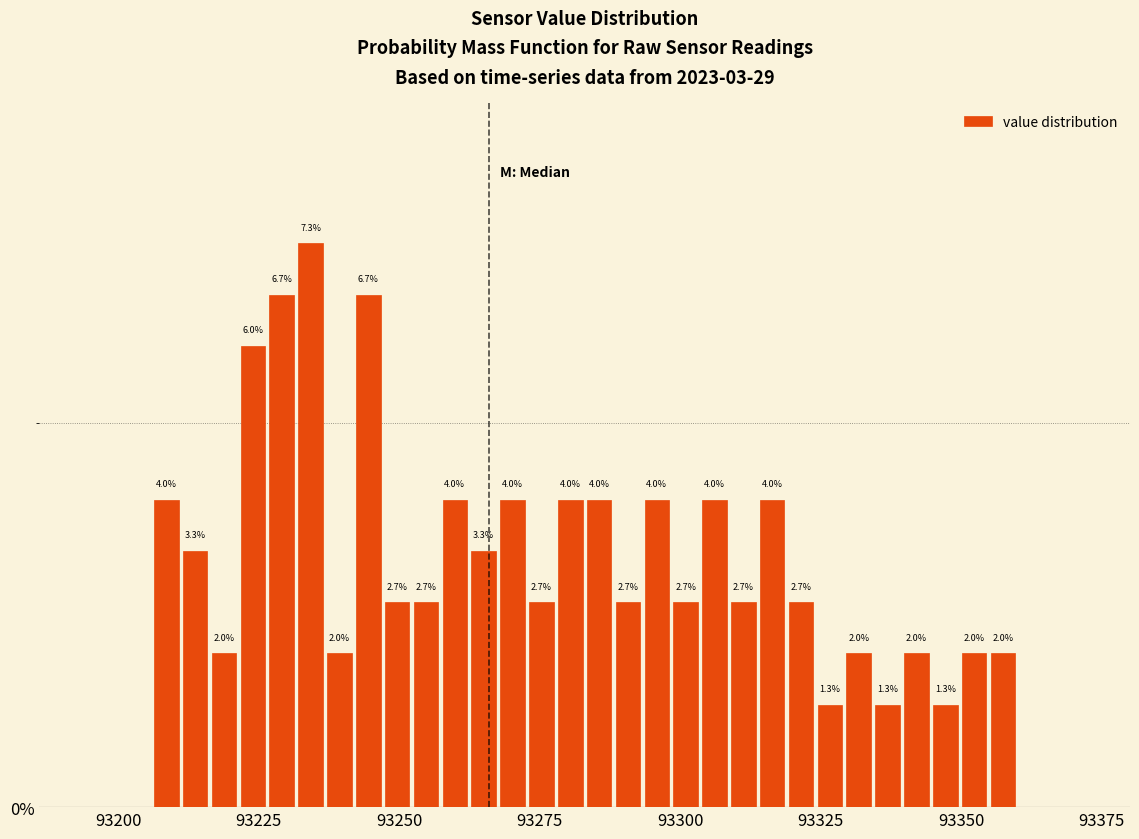

Around what value on the x-axis is the tallest bar? Give the approximate position of its centre, as read against the axis.

93235